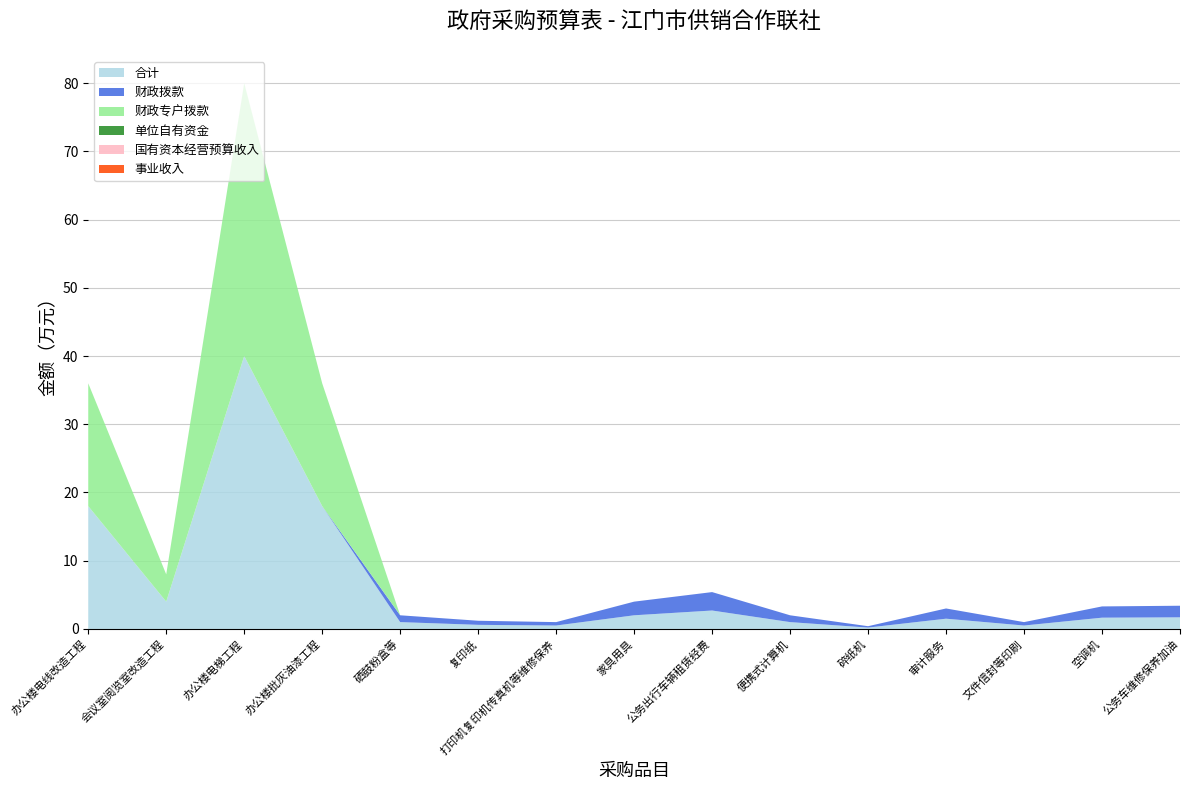

Reading right to left, list all the values displayed in this chart.

合计: 公务车维修保养加油=1.7	空调机=1.6	文件信封等印刷=0.5	审计服务=1.5	碎纸机=0.2	便携式计算机=1.0	公务出行车辆租赁经费=2.7	家具用具=2.0	打印机复印机传真机等维修保养=0.5	复印纸=0.6	硒鼓粉盒等=1.0	办公楼批灰油漆工程=18.0	办公楼电梯工程=40.0	会议室阅览室改造工程=4.0	办公楼电线改造工程=18.0
财政拨款: 公务车维修保养加油=1.7	空调机=1.6	文件信封等印刷=0.5	审计服务=1.5	碎纸机=0.2	便携式计算机=1.0	公务出行车辆租赁经费=2.7	家具用具=2.0	打印机复印机传真机等维修保养=0.5	复印纸=0.6	硒鼓粉盒等=1.0	办公楼批灰油漆工程=0.0	办公楼电梯工程=0.0	会议室阅览室改造工程=0.0	办公楼电线改造工程=0.0
财政专户拨款: 公务车维修保养加油=0.0	空调机=0.0	文件信封等印刷=0.0	审计服务=0.0	碎纸机=0.0	便携式计算机=0.0	公务出行车辆租赁经费=0.0	家具用具=0.0	打印机复印机传真机等维修保养=0.0	复印纸=0.0	硒鼓粉盒等=0.0	办公楼批灰油漆工程=18.0	办公楼电梯工程=40.0	会议室阅览室改造工程=4.0	办公楼电线改造工程=18.0
单位自有资金: 公务车维修保养加油=0.0	空调机=0.0	文件信封等印刷=0.0	审计服务=0.0	碎纸机=0.0	便携式计算机=0.0	公务出行车辆租赁经费=0.0	家具用具=0.0	打印机复印机传真机等维修保养=0.0	复印纸=0.0	硒鼓粉盒等=0.0	办公楼批灰油漆工程=0.0	办公楼电梯工程=0.0	会议室阅览室改造工程=0.0	办公楼电线改造工程=0.0
国有资本经营预算收入: 公务车维修保养加油=0.0	空调机=0.0	文件信封等印刷=0.0	审计服务=0.0	碎纸机=0.0	便携式计算机=0.0	公务出行车辆租赁经费=0.0	家具用具=0.0	打印机复印机传真机等维修保养=0.0	复印纸=0.0	硒鼓粉盒等=0.0	办公楼批灰油漆工程=0.0	办公楼电梯工程=0.0	会议室阅览室改造工程=0.0	办公楼电线改造工程=0.0
事业收入: 公务车维修保养加油=0.0	空调机=0.0	文件信封等印刷=0.0	审计服务=0.0	碎纸机=0.0	便携式计算机=0.0	公务出行车辆租赁经费=0.0	家具用具=0.0	打印机复印机传真机等维修保养=0.0	复印纸=0.0	硒鼓粉盒等=0.0	办公楼批灰油漆工程=0.0	办公楼电梯工程=0.0	会议室阅览室改造工程=0.0	办公楼电线改造工程=0.0